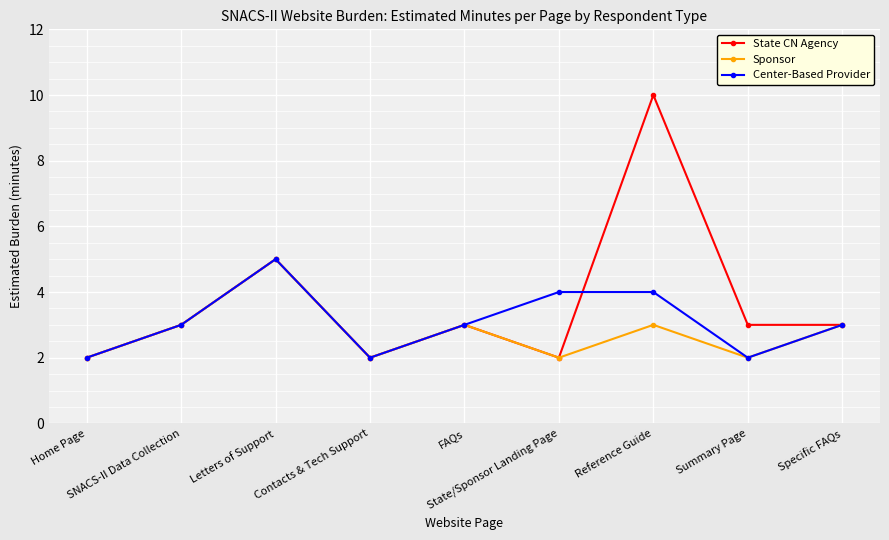

What is the value of the Sponsor point at the 5th from the left?

3